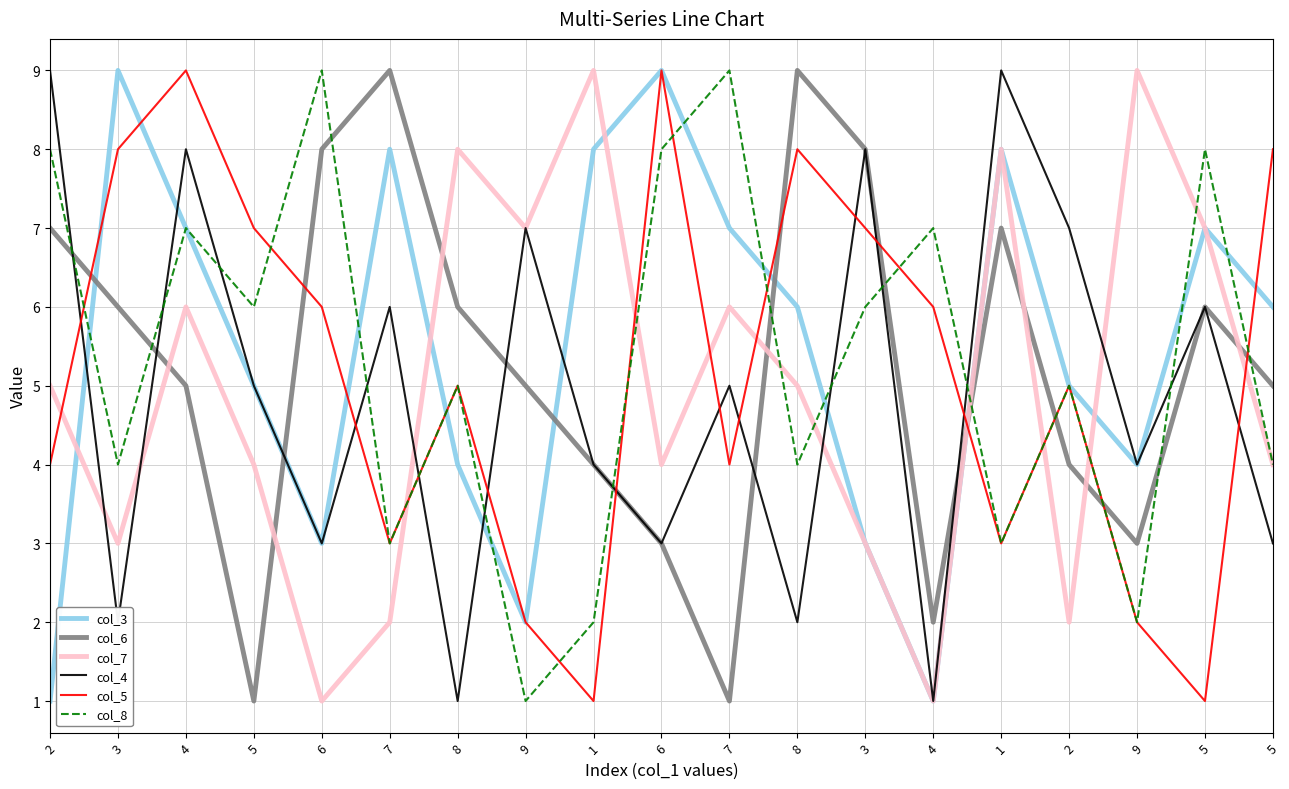

At 9, list the series in order from largest to smallest.

col_7, col_4, col_6, col_3, col_5, col_8